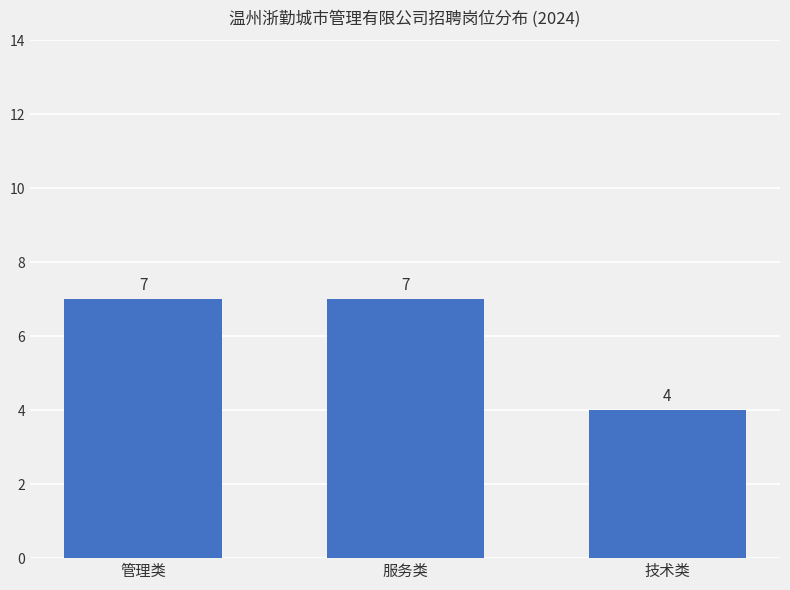

True or false: the data shows 7 at 管理类.

True